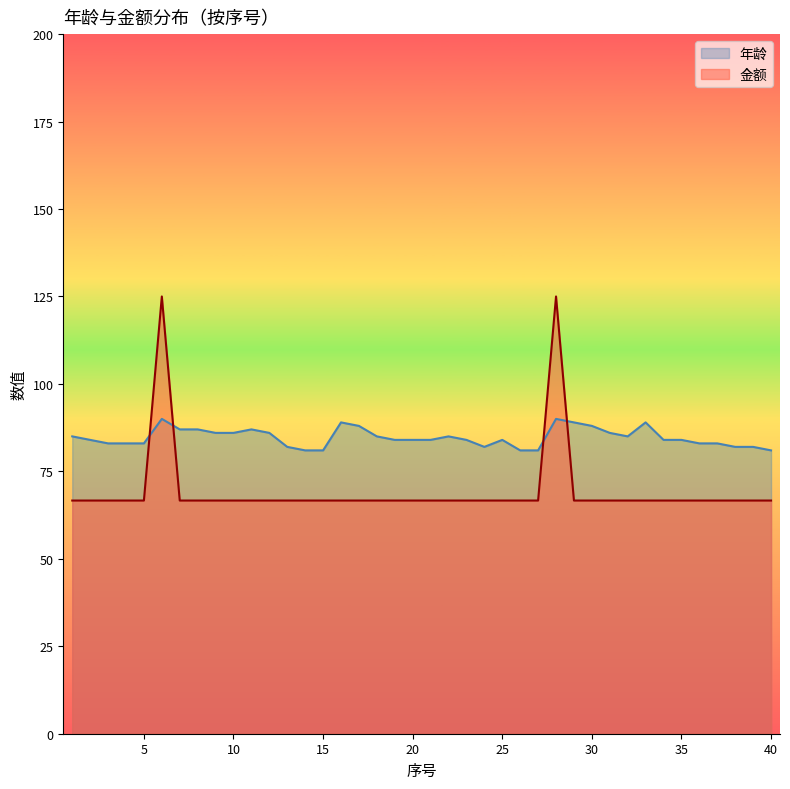

What is the minimum value shown in the chart?

66.7